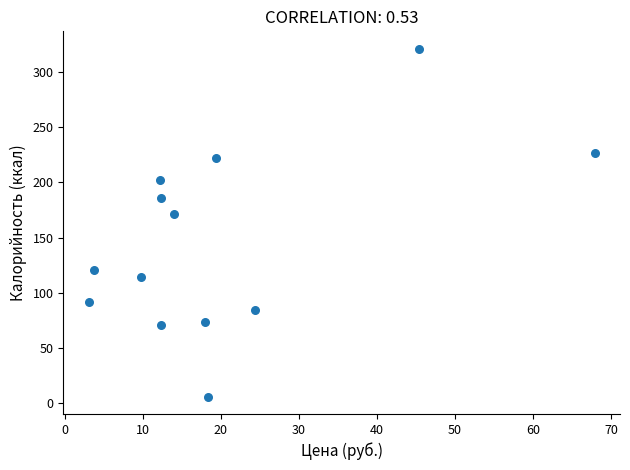

What is the range of Y values (max minus min)?

315.0